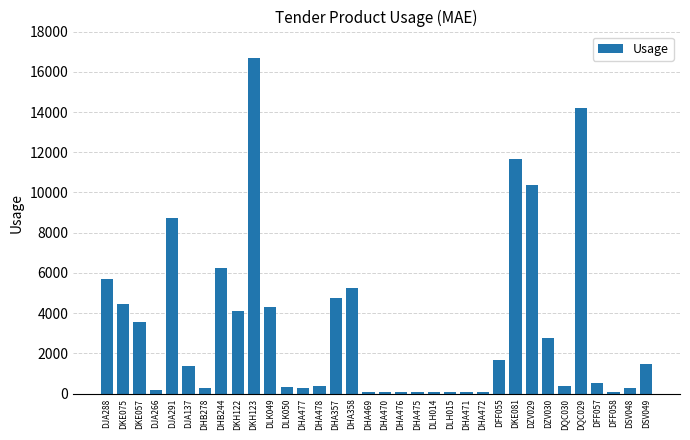

What is the label of the 6th bar from the left?

DJA137